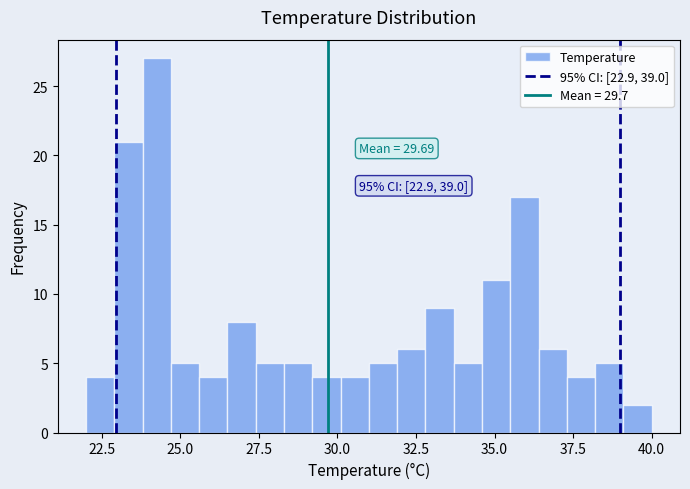

Around what value on the x-axis is the tallest bar? Give the approximate position of its centre, as read against the axis.

24.5